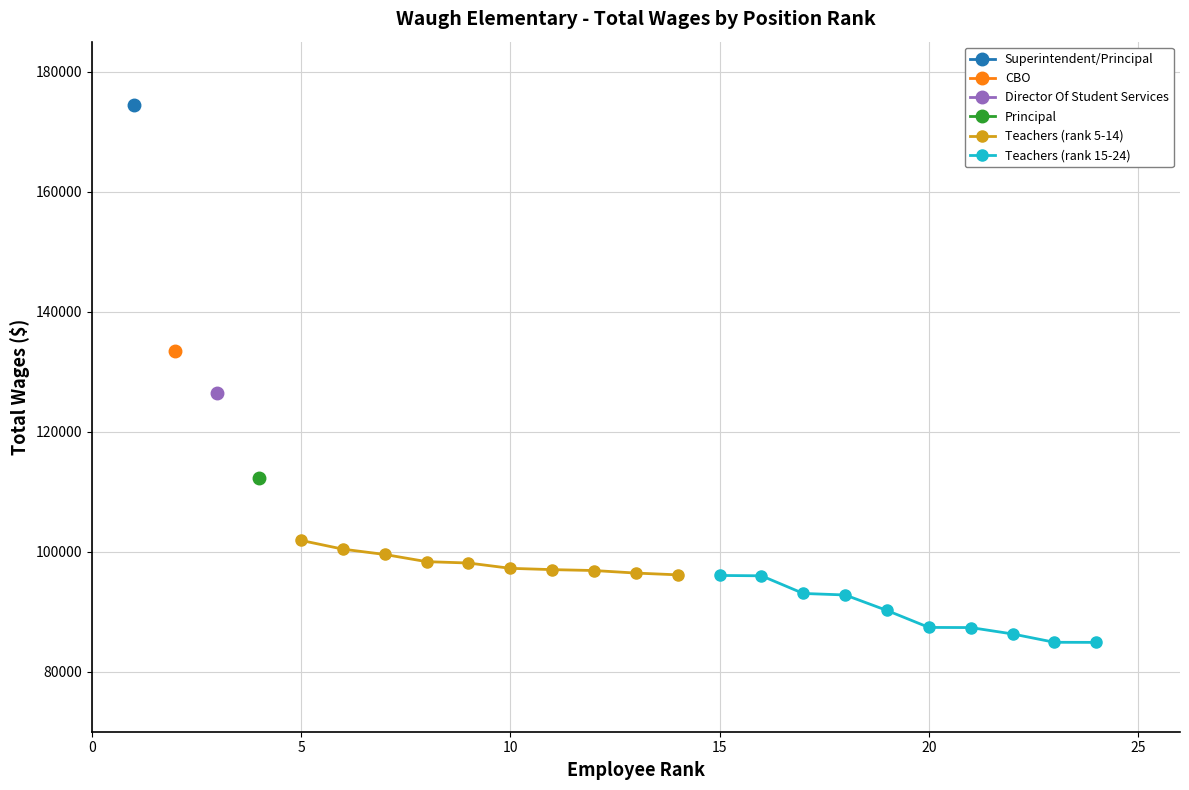

The value of Teachers (rank 5-14) at 10 is 97231. True or false?

True